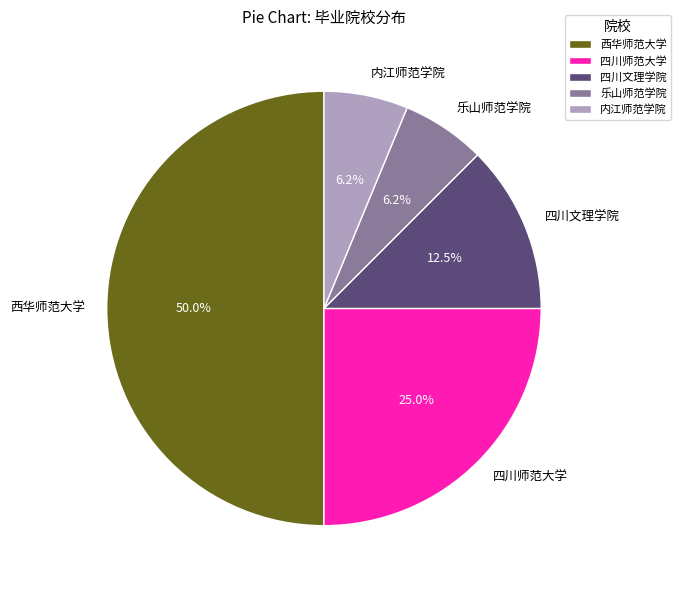

Do 内江师范学院 and 四川文理学院 together represent more than half of the pie?

No